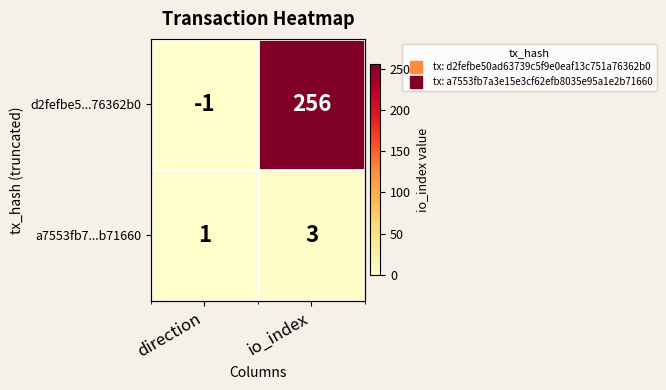

Rank the series by their maximum value, from highest to lowest.

d2fefbe5...76362b0, a7553fb7...b71660